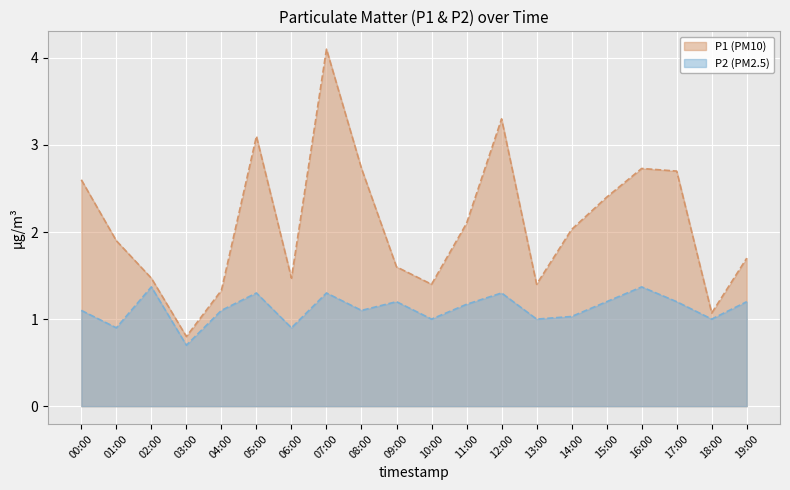

What are all the series names shown in the legend?

P1 (PM10), P2 (PM2.5)